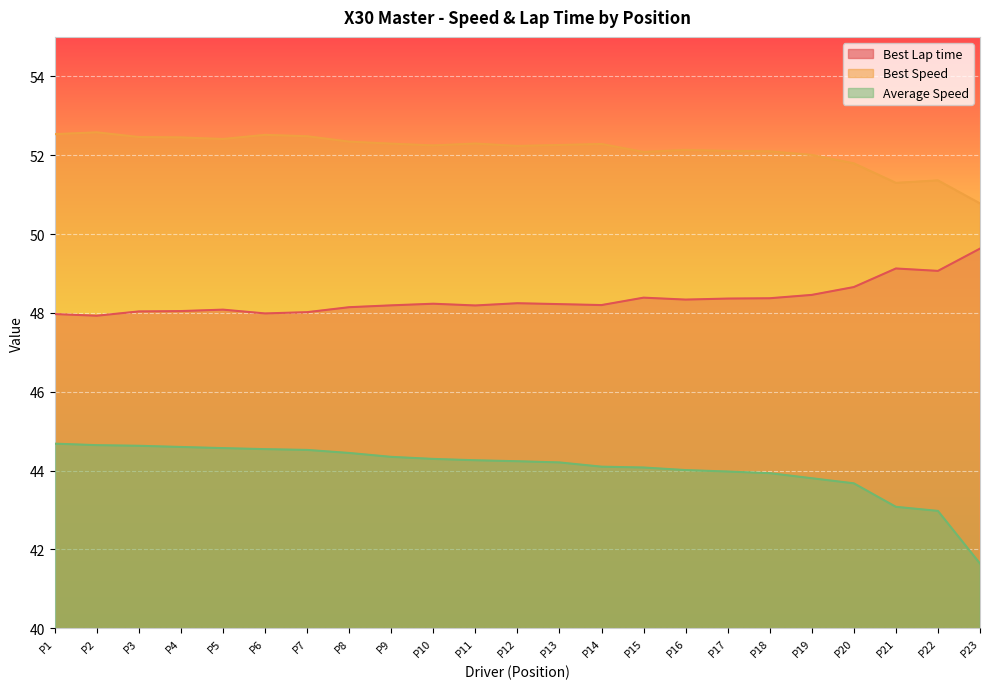

Which series has the largest range (max minus min)?

Average Speed